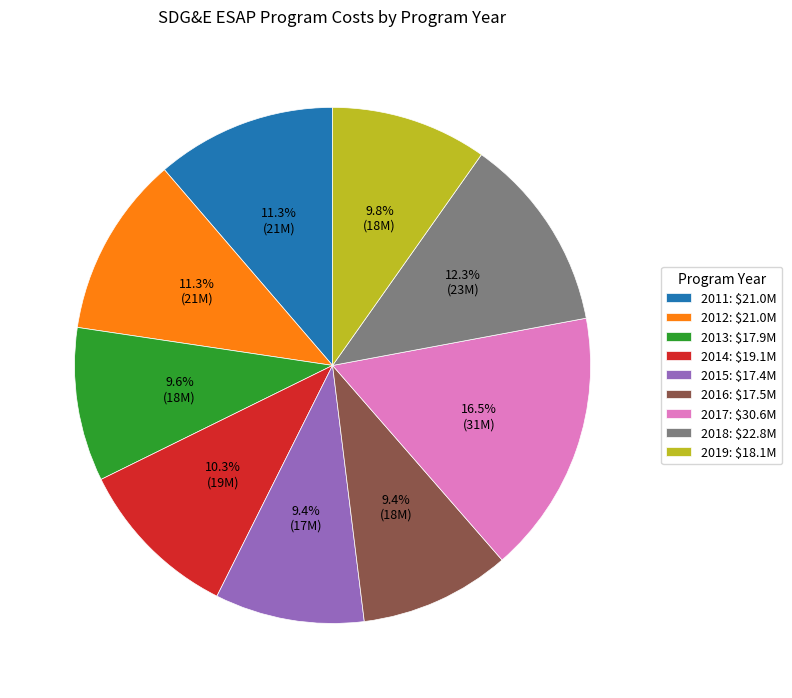

Is it true that 2019 is 1% of the pie?

False